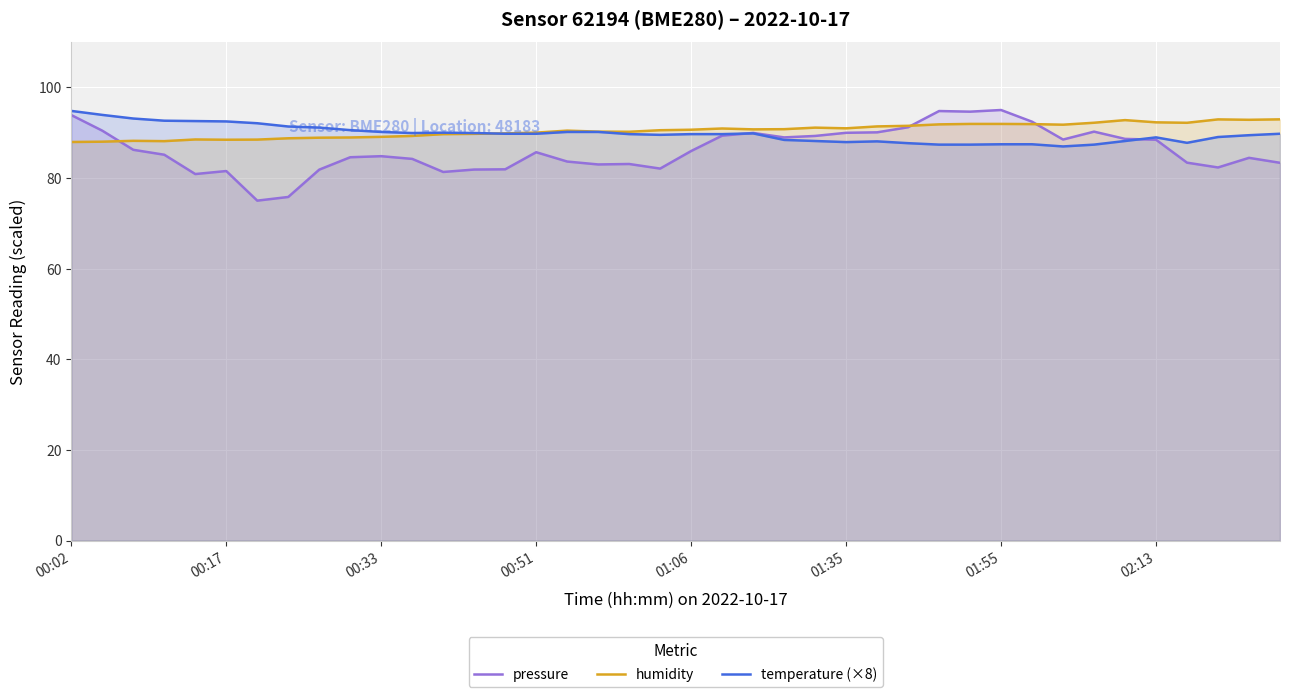

Which series has the largest total across all categories?

humidity